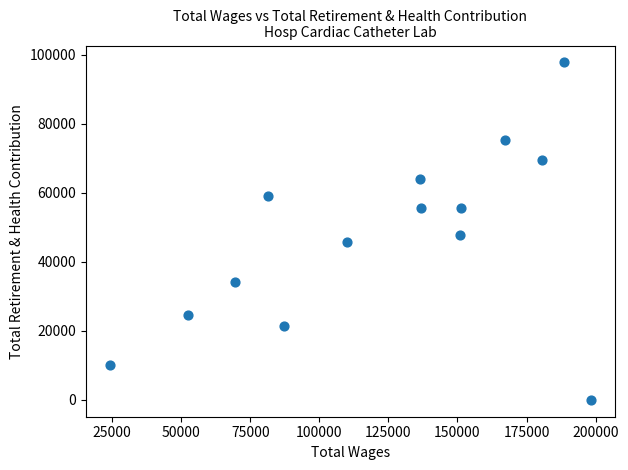

What is the range of X values (max minus min)?

174106